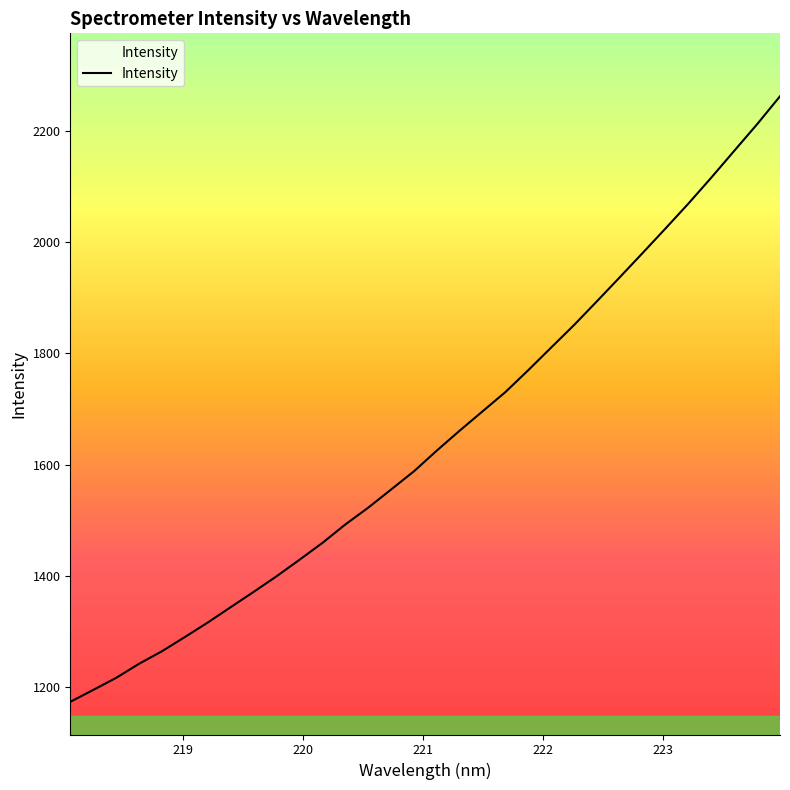

What is the maximum value shown in the chart?

2261.9